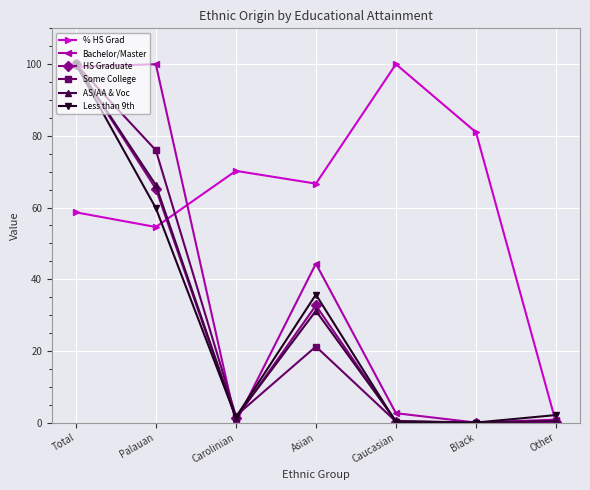

Where is Some College nearest to the value 50?

Palauan